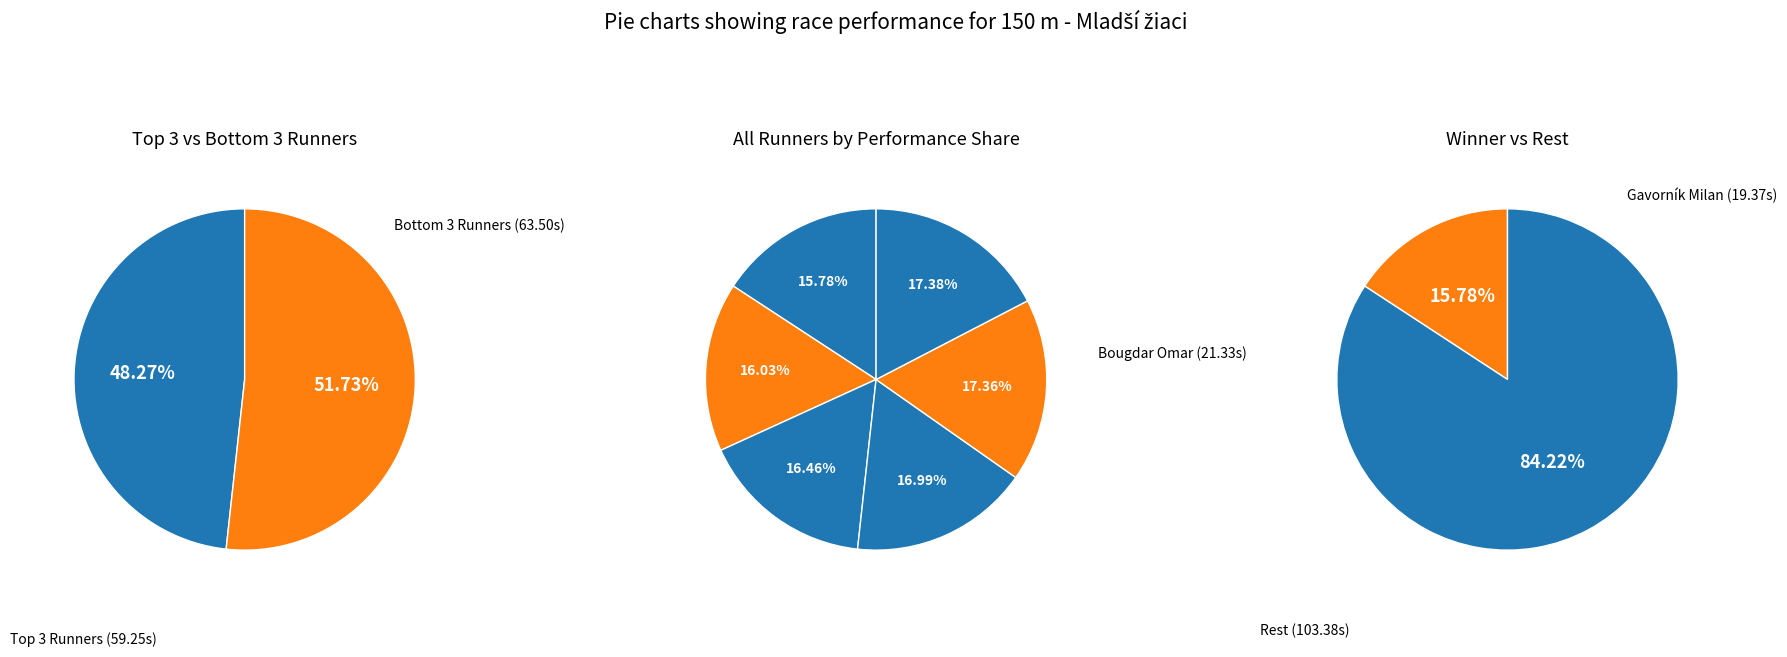

True or false: Štiak Šimon accounts for 7% of the total.

False